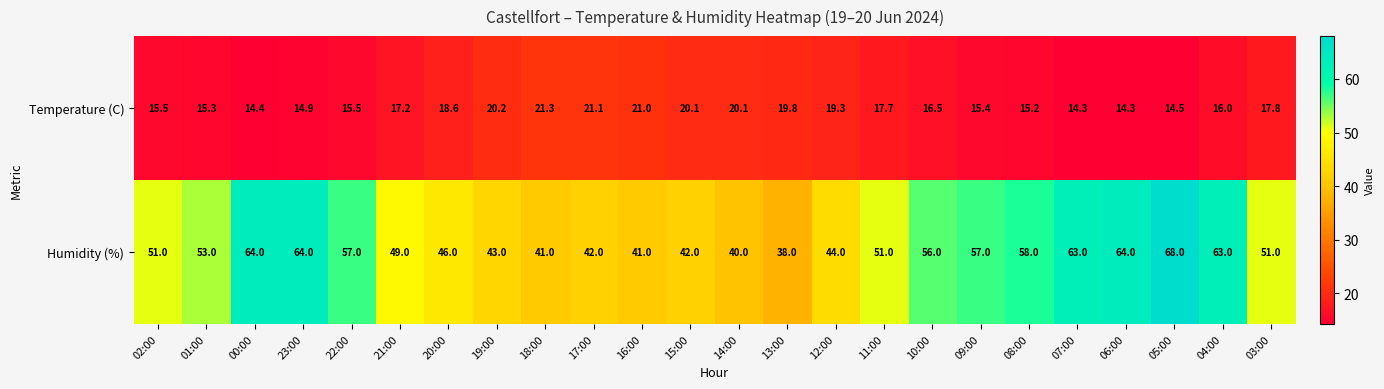

List the series in order of their overall mean, highest first.

Humidity (%), Temperature (C)